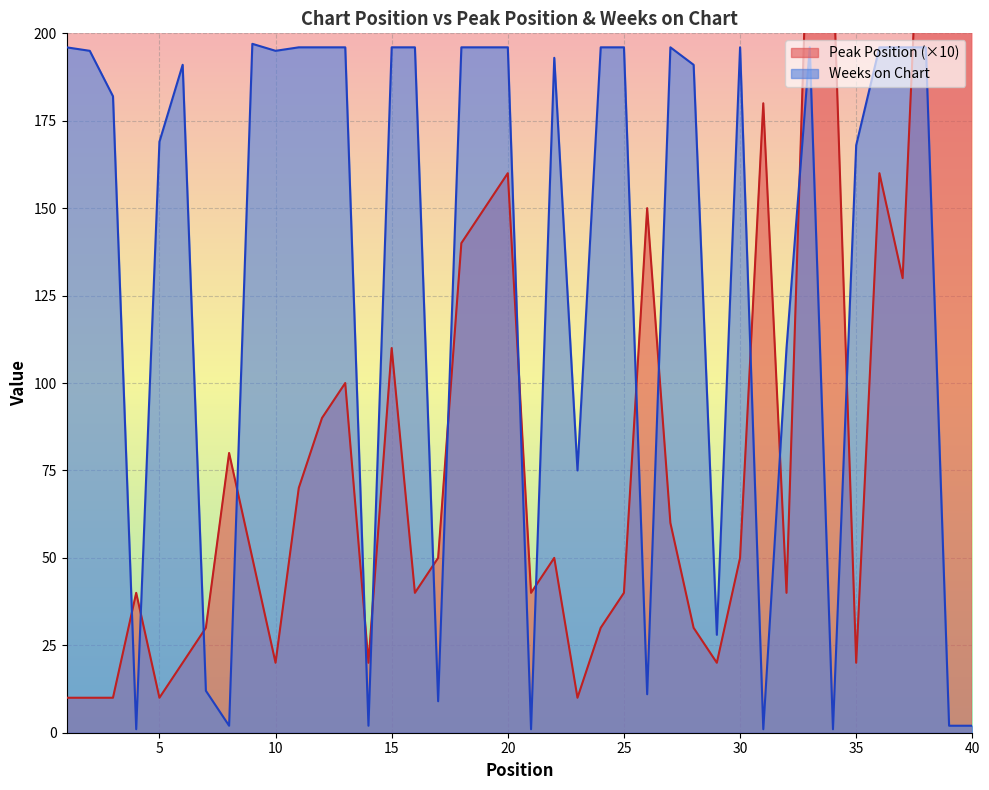

Rank the series by their average value, from lowest to highest.

Peak Position, Weeks on Chart